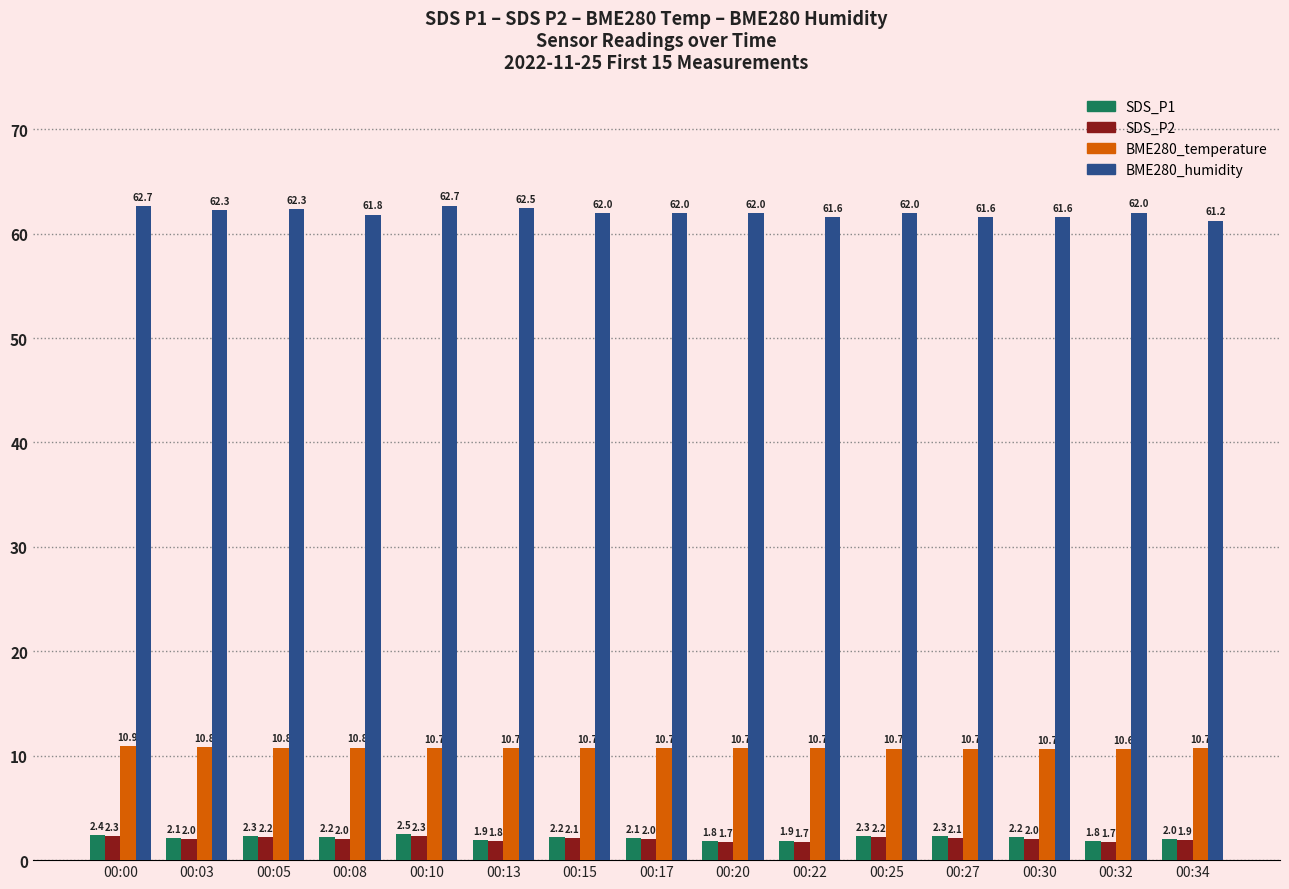

What is the value of the BME280_humidity bar at the 10th from the left?

61.6